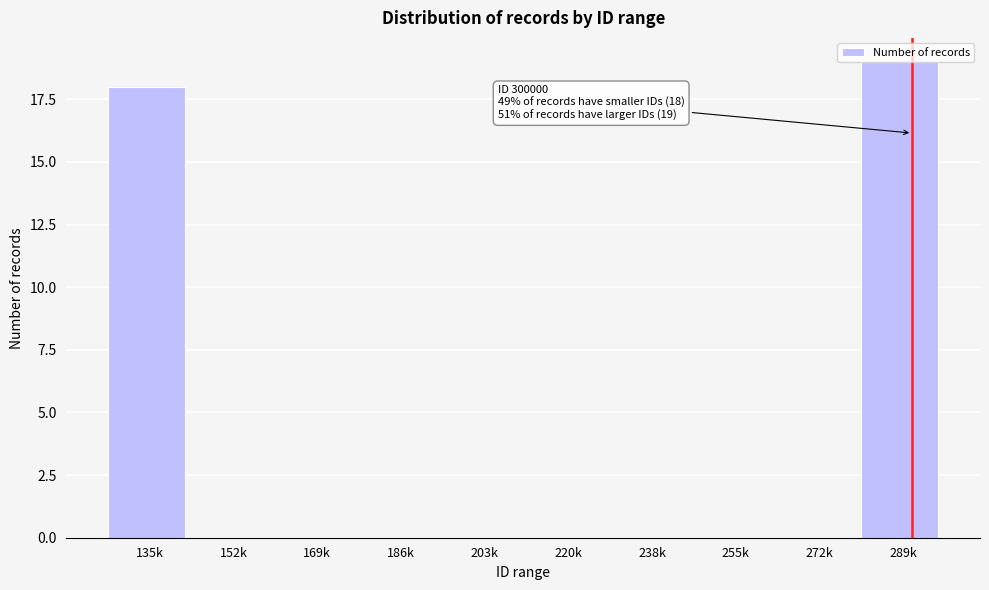

Is it true that the value at 135k is 18?

True